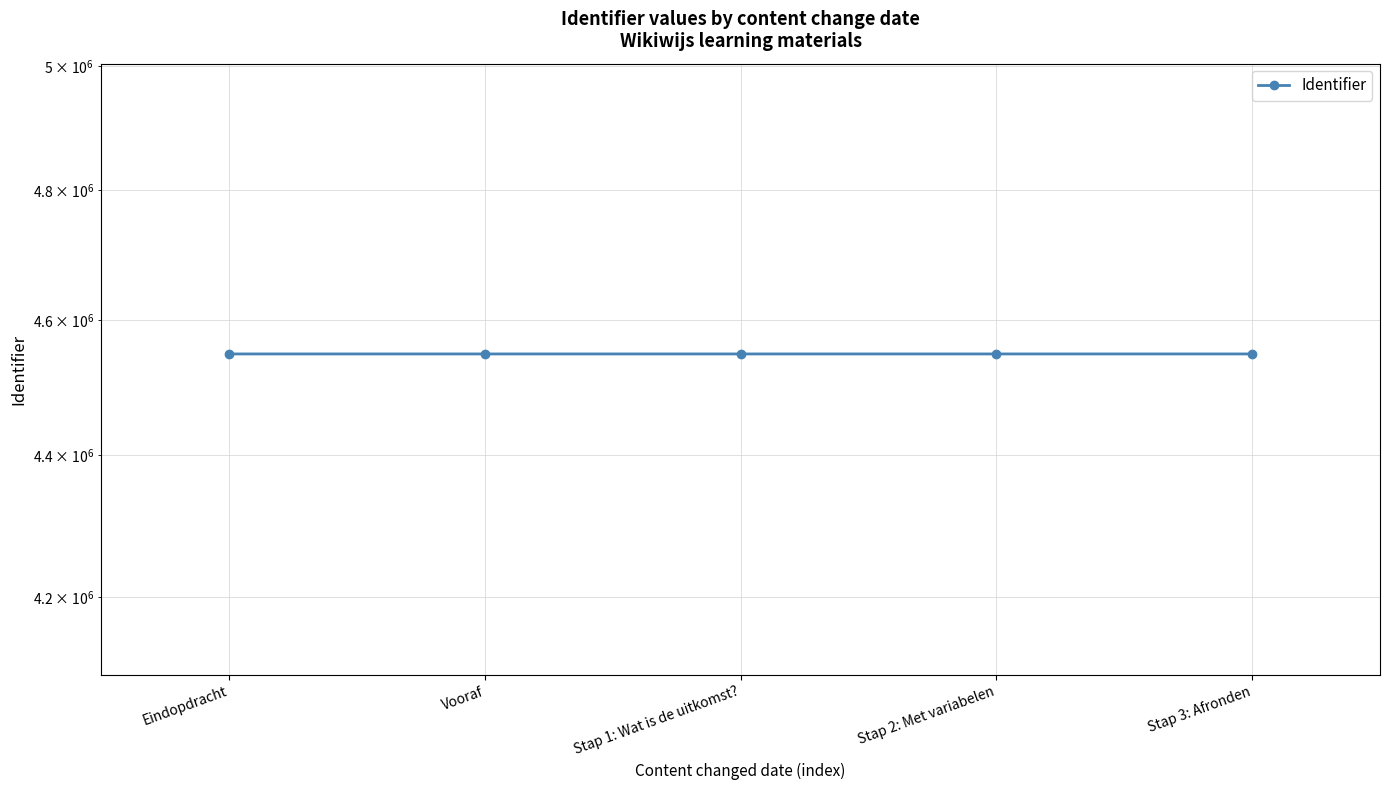

What position from the right is Stap 3: Afronden?

1